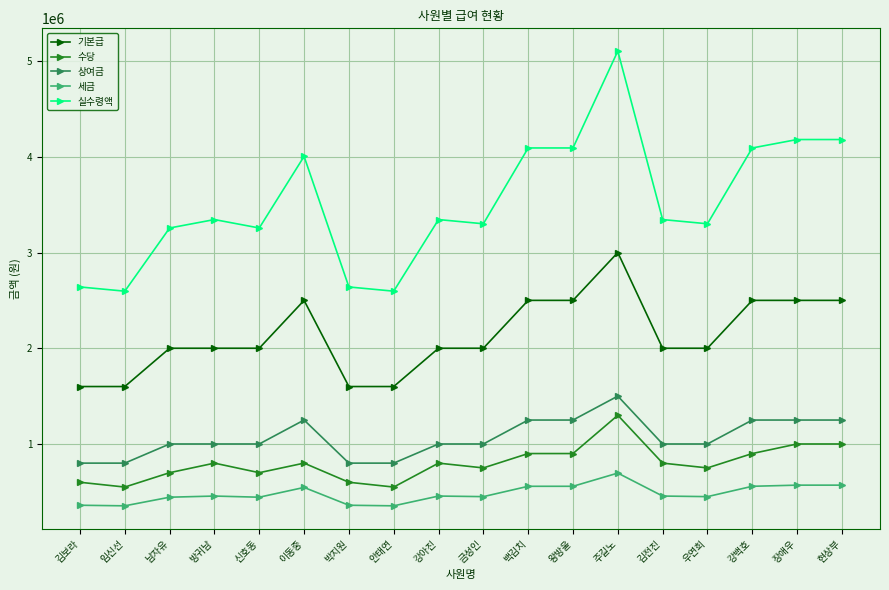

True or false: 기본급 has more than 0 interior local peaks.

True